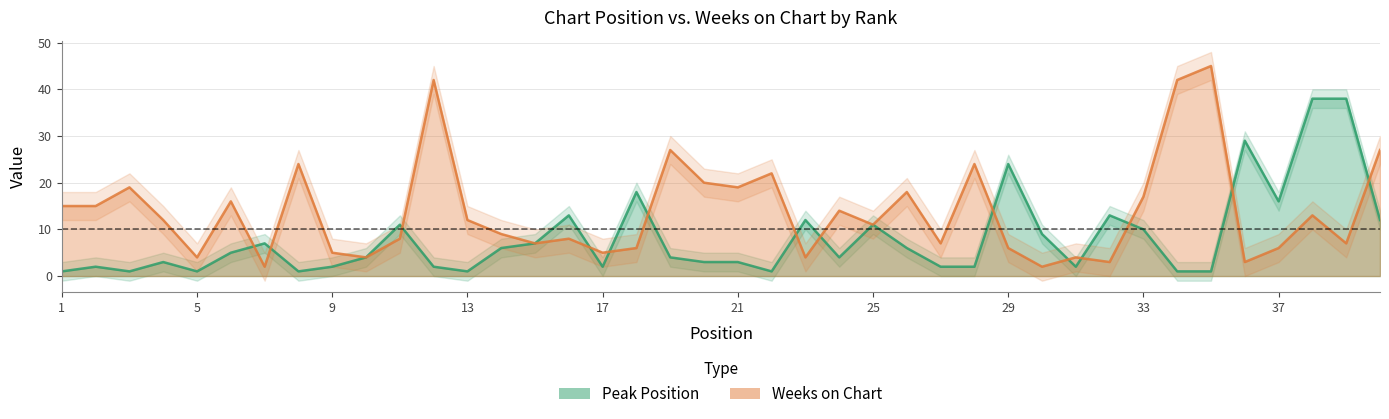

Does the chart have visible grid lines?

Yes